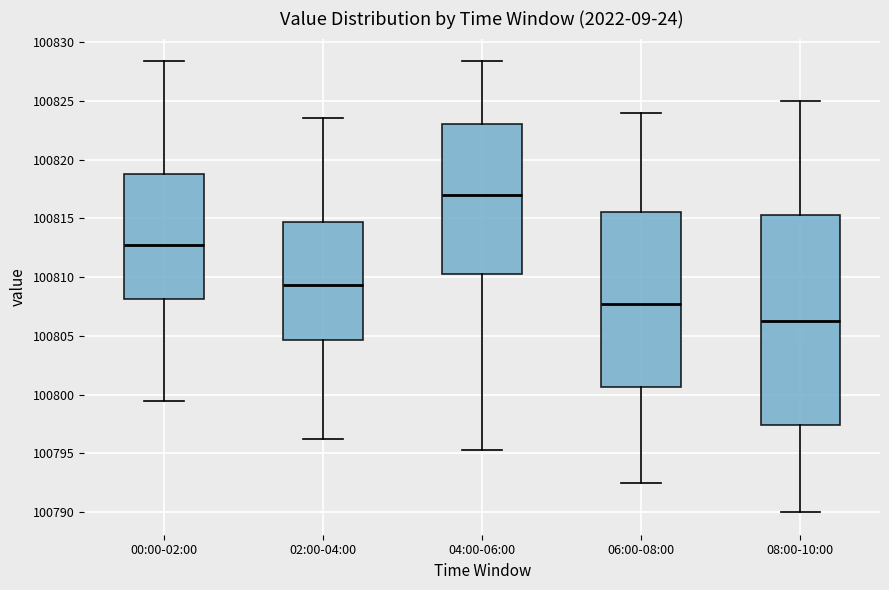

Where does the median line of the box for 08:00-10:00 sit on the y-axis? The values are not printed on the chart, so give them approximately, as read against the axis.

100806.5